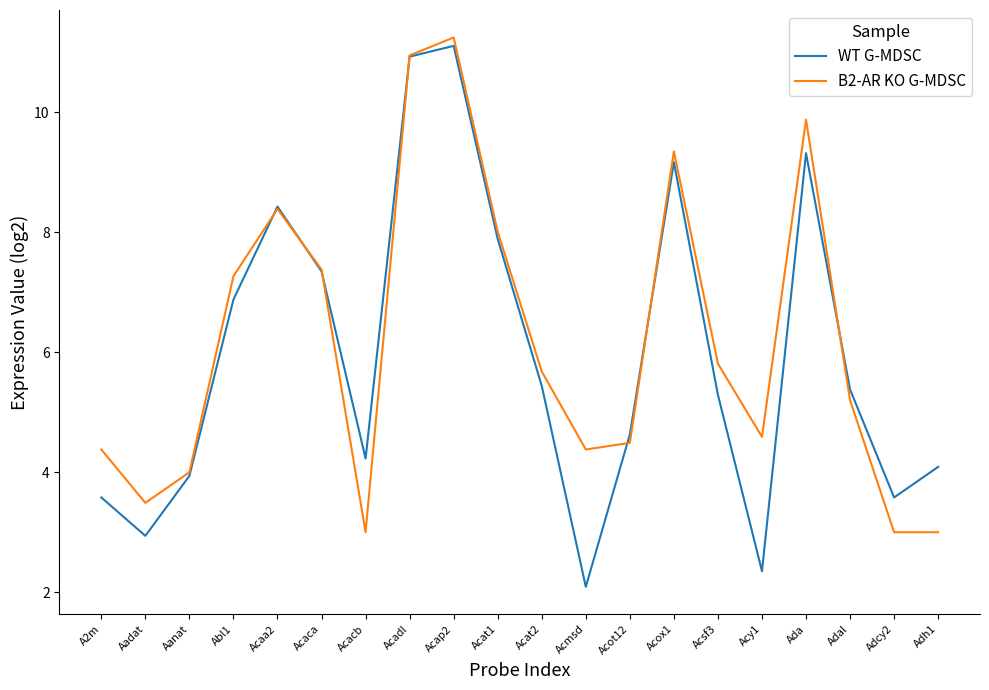

Which series has the largest total across all categories?

B2-AR KO G-MDSC